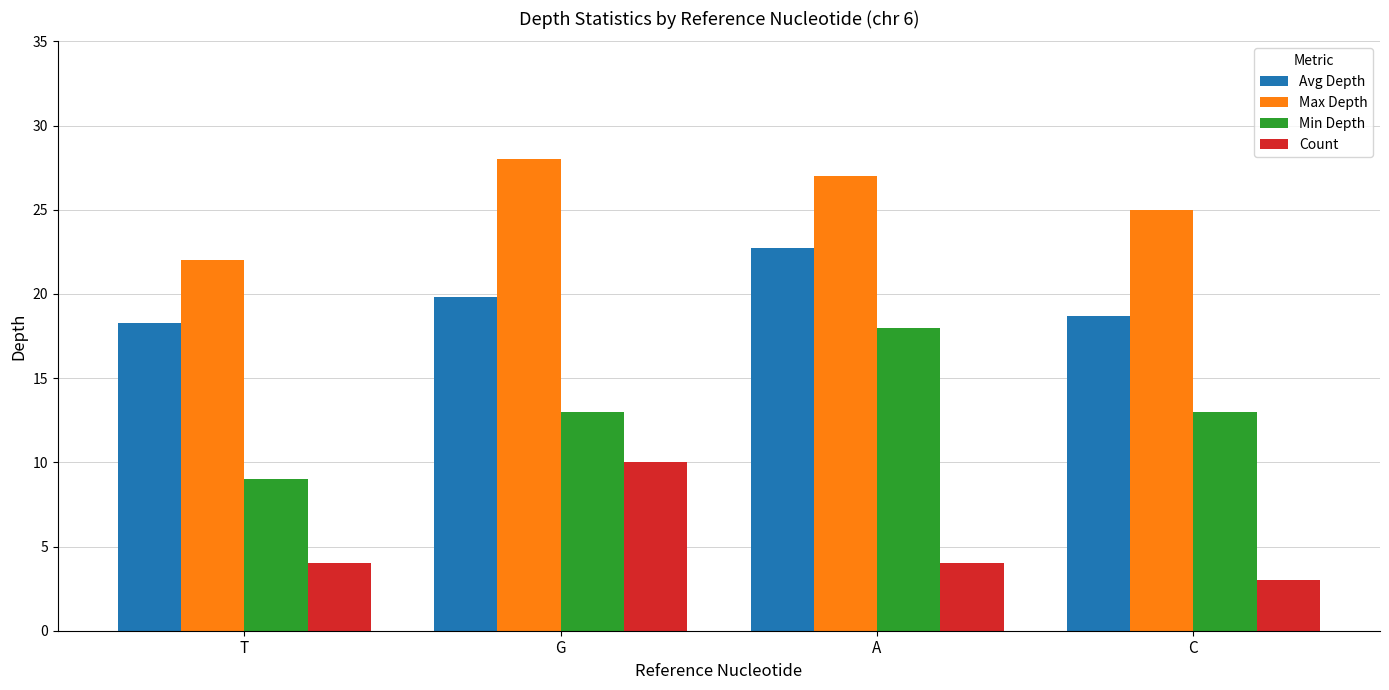

Which category has the lowest value in the Count series?

C